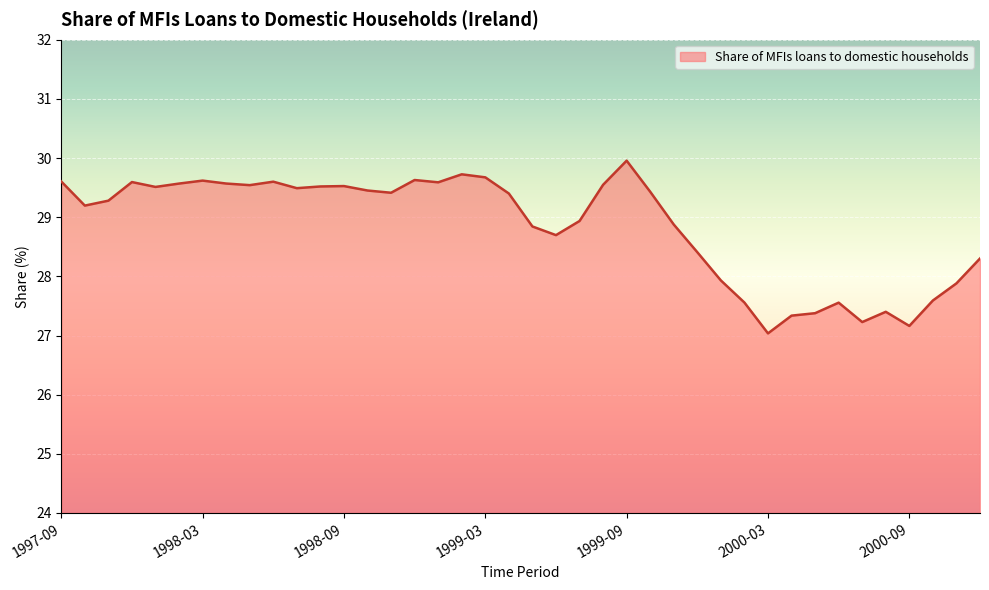

How many values are below 29?

17